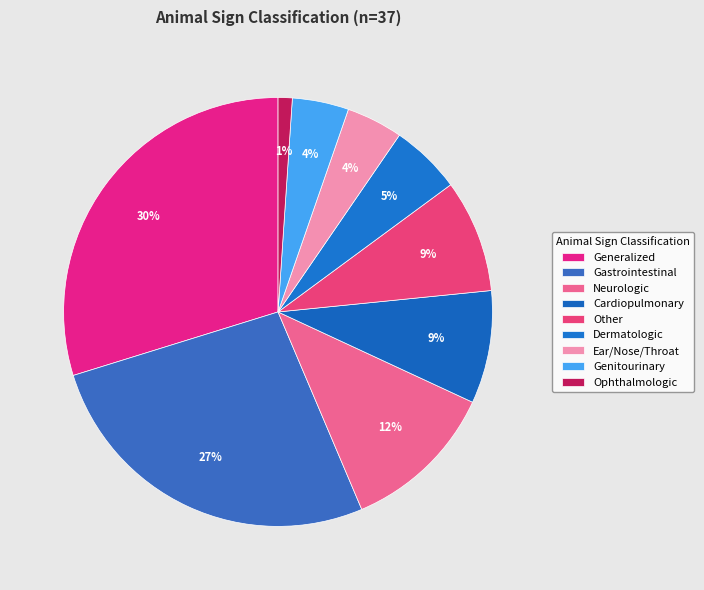

To the nearest percent, what portion does Other represent?

9%